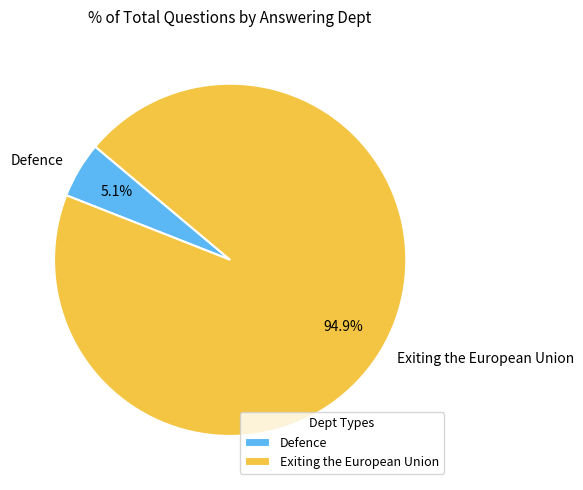

Which has a higher value, Defence or Exiting the European Union?

Exiting the European Union